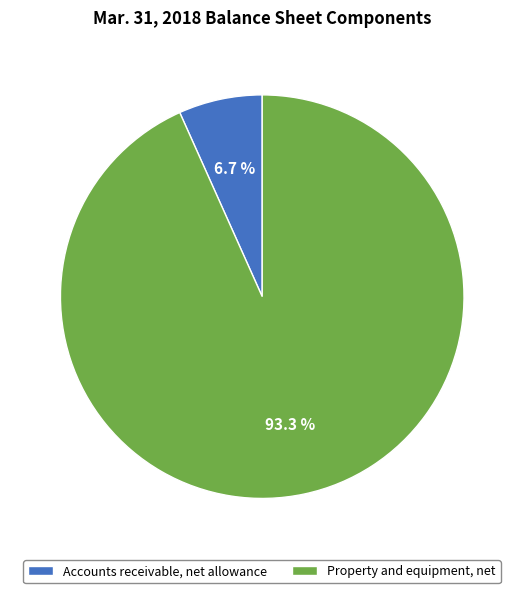

Approximately how many times larger is the value at Accounts receivable, net allowance compared to Property and equipment, net?

0.1